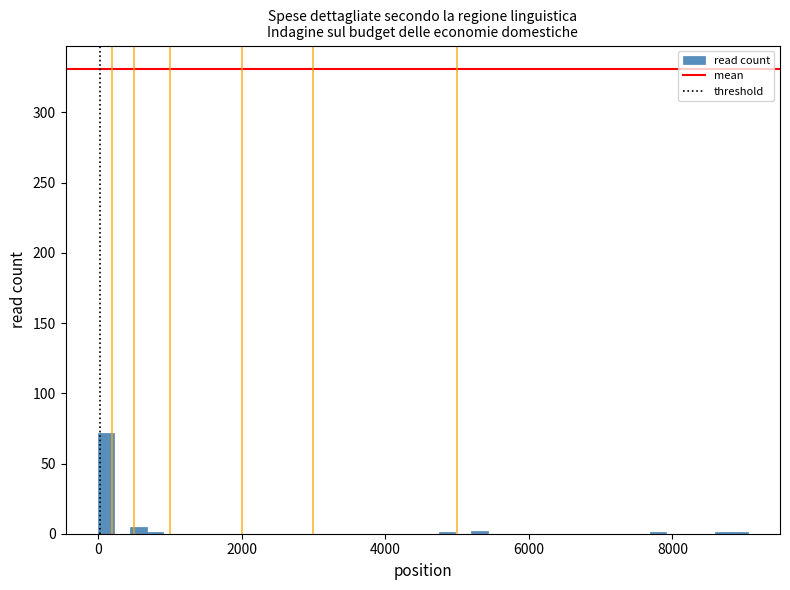

Read against the x-axis, roughly where is the centre of the tallest bar?

200